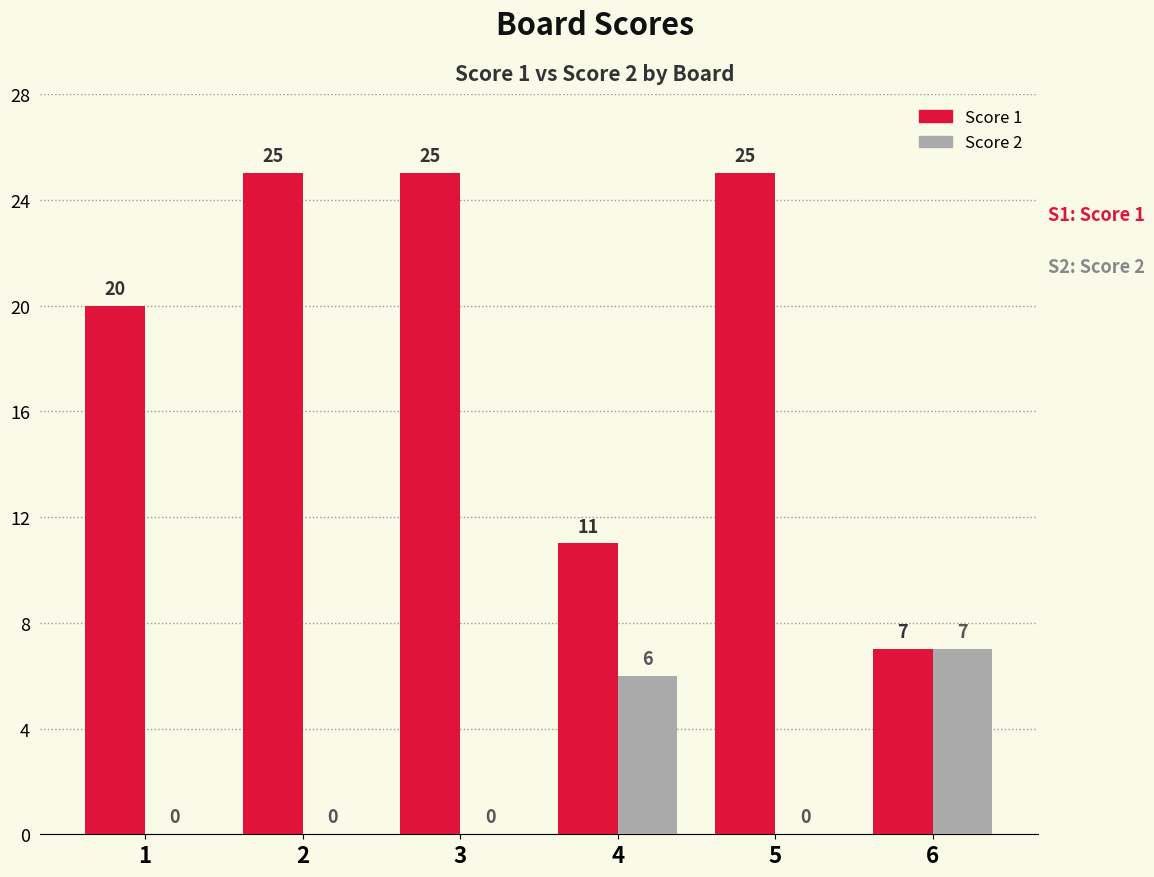

Read the Score 1 value at 1, to the nearest 10.

20